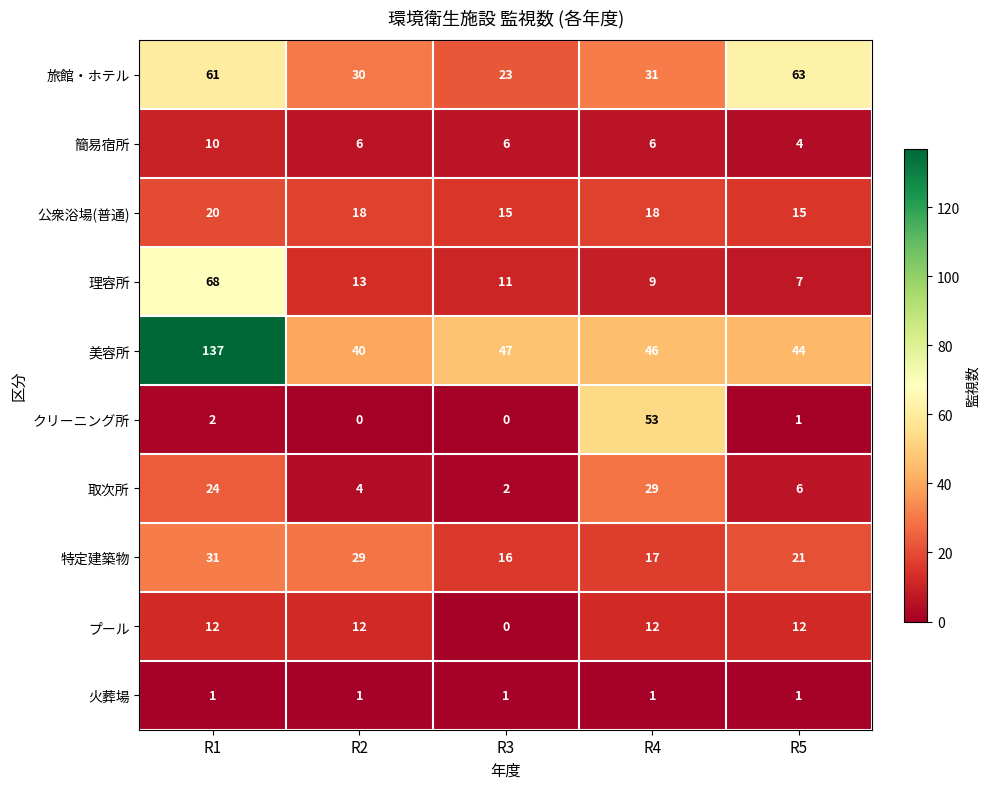

List the series in order of their peak value, lowest first.

火葬場, 簡易宿所, プール, 公衆浴場(普通), 取次所, 特定建築物, クリーニング所, 旅館・ホテル, 理容所, 美容所